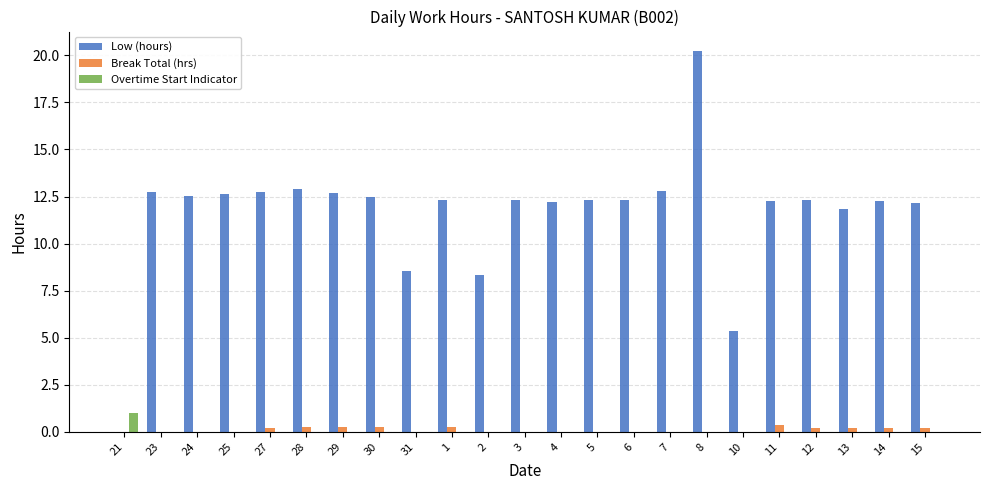

Is it true that Overtime Start Indicator equals 0.0 at 31?

True